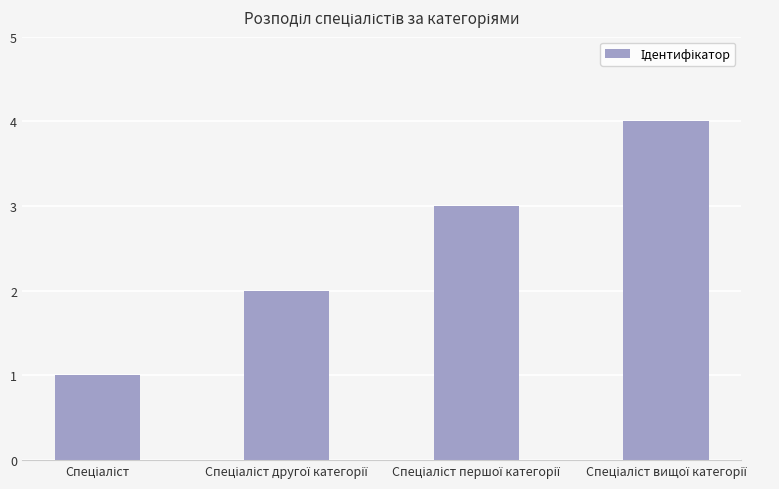

Are the bars grouped side by side (vs. stacked)?

No